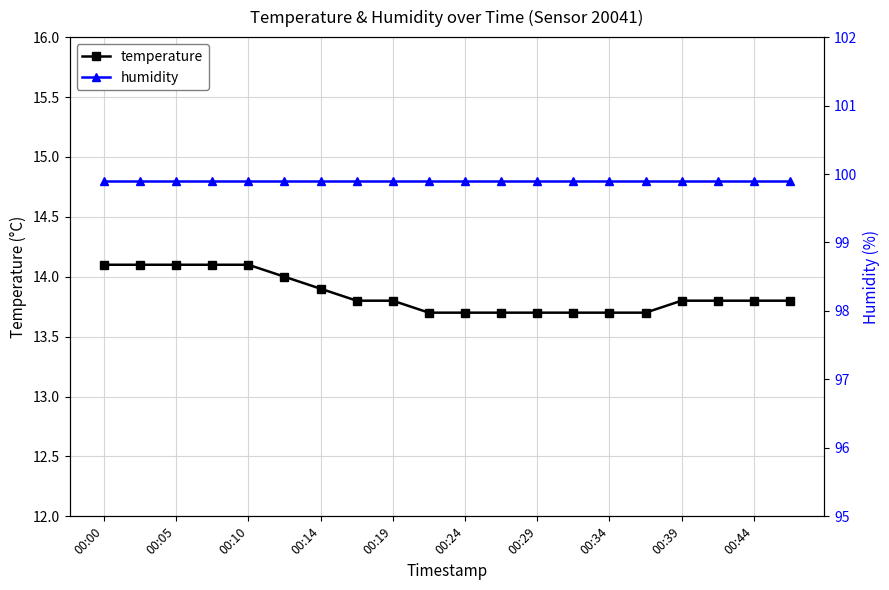

What is the label of the 20th point from the right?

00:00